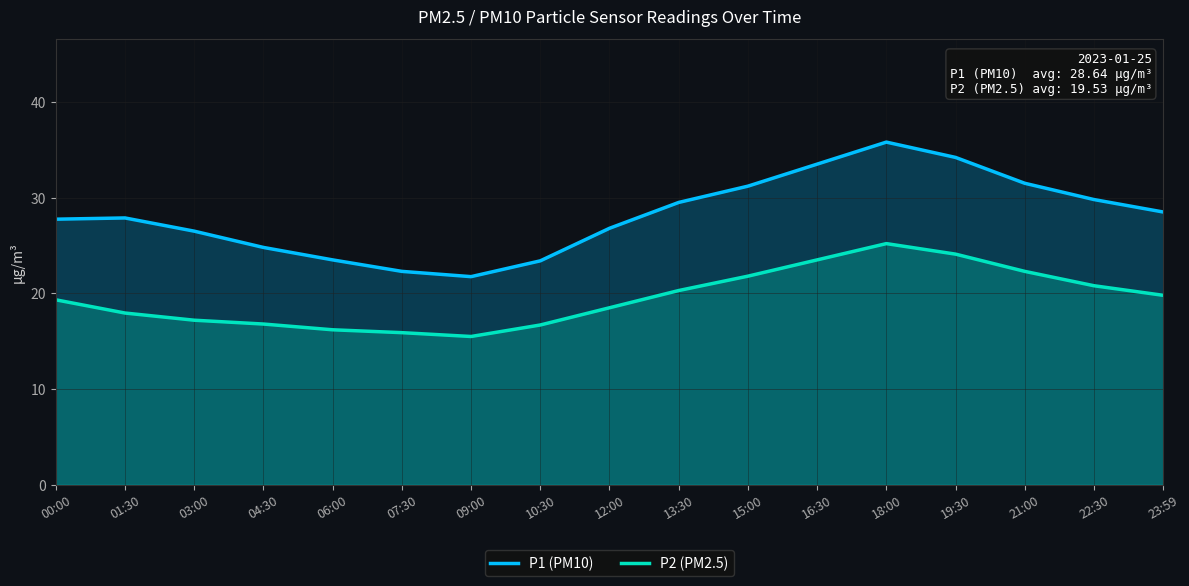

What is the label of the 13th point from the left?

18:00